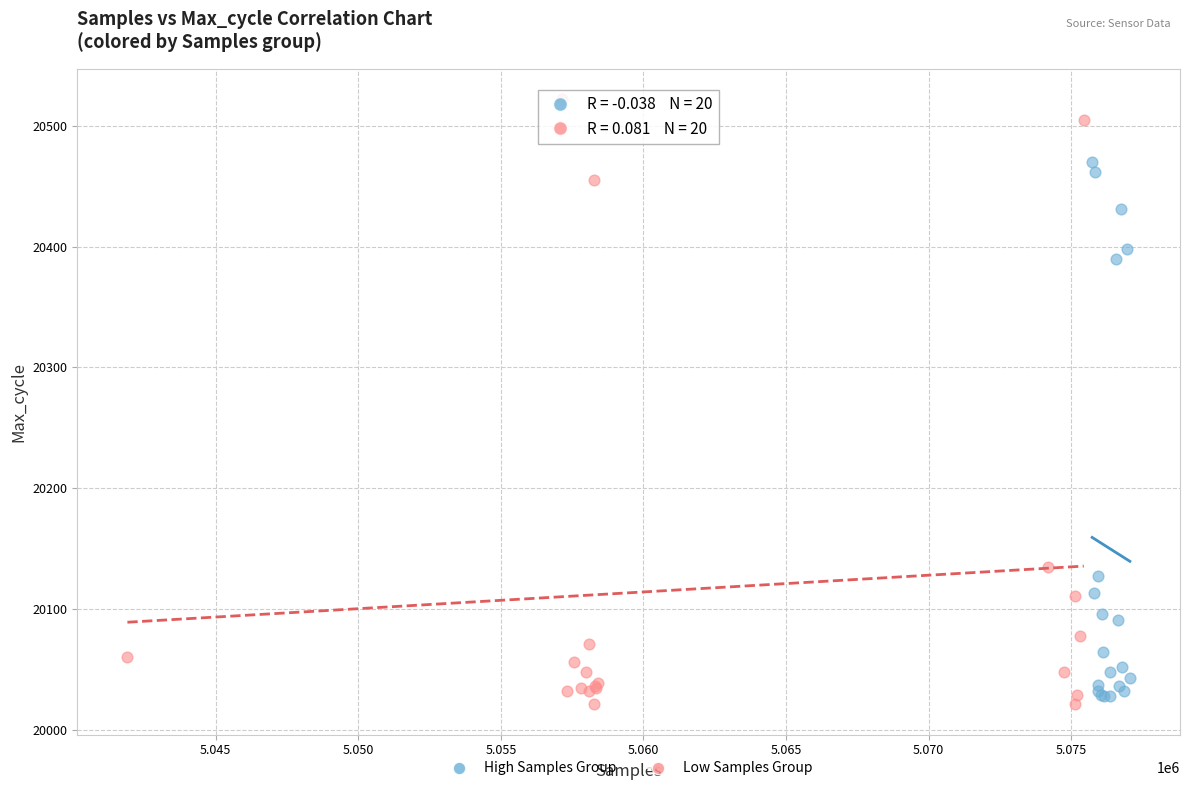

What are all the series names shown in the legend?

High Samples Group, Low Samples Group